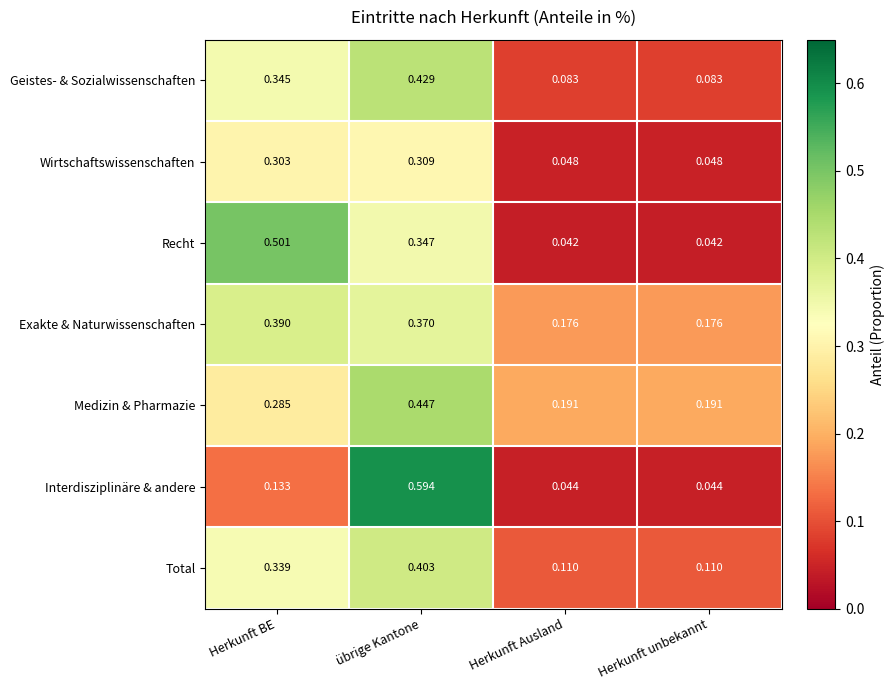

Which series has the largest total across all categories?

Medizin & Pharmazie